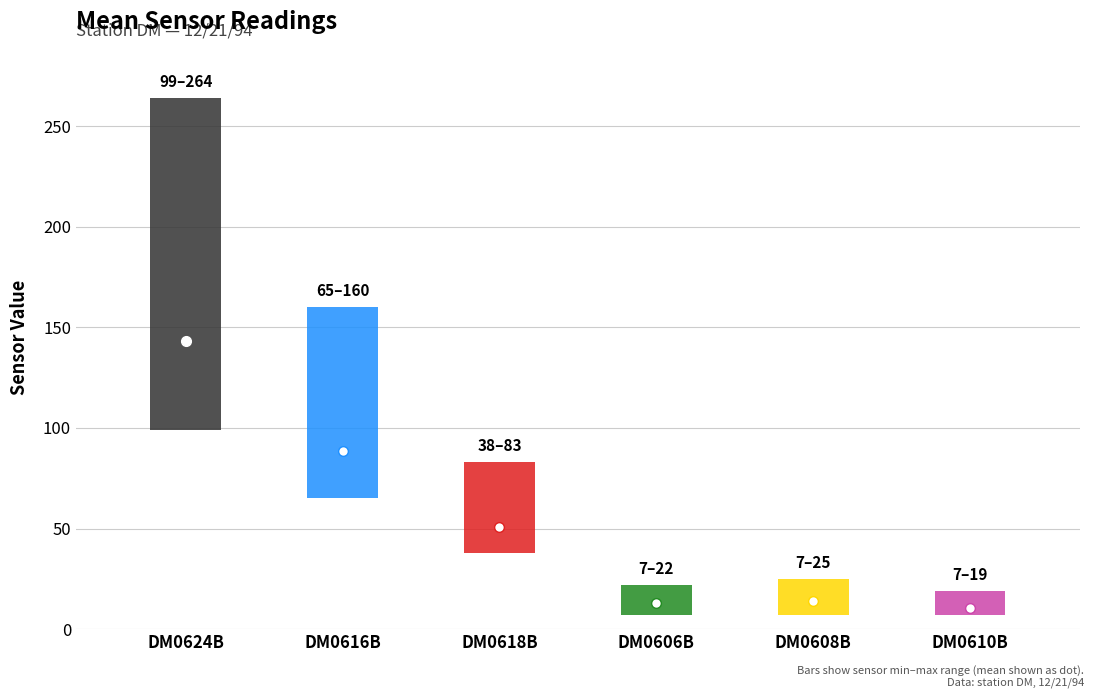

What is the label of the 5th point from the left?

DM0608B